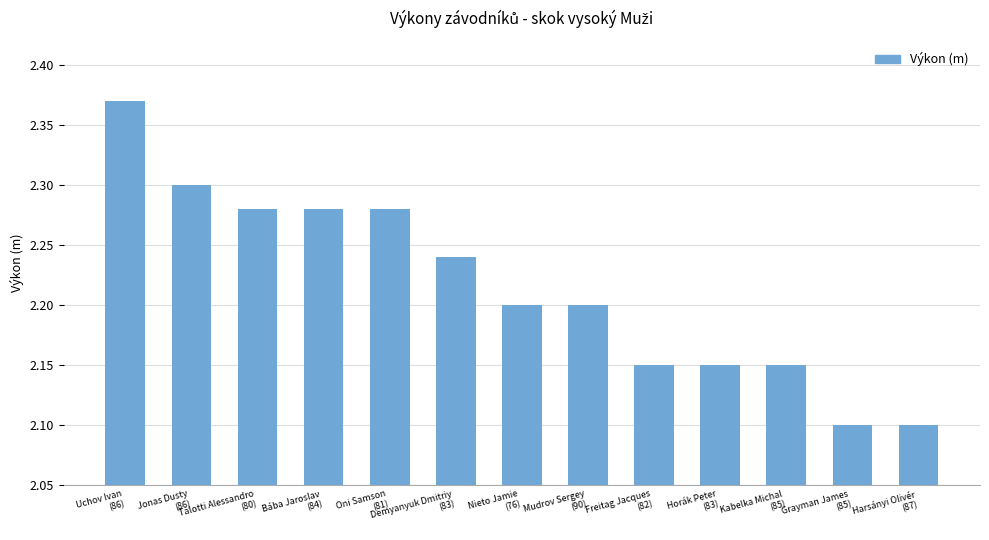

Between Freitag Jacques
(82) and Uchov Ivan
(86), which is larger?

Uchov Ivan
(86)